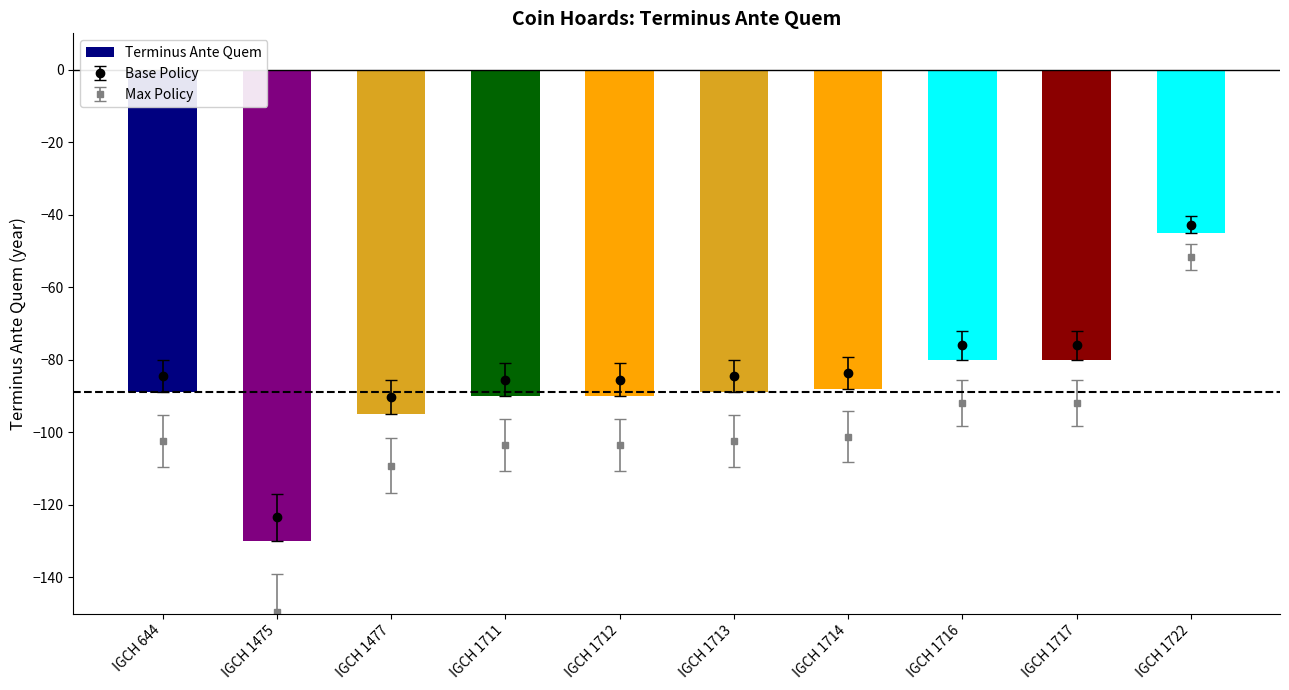

At which label is the value closest to -87?

IGCH 1714